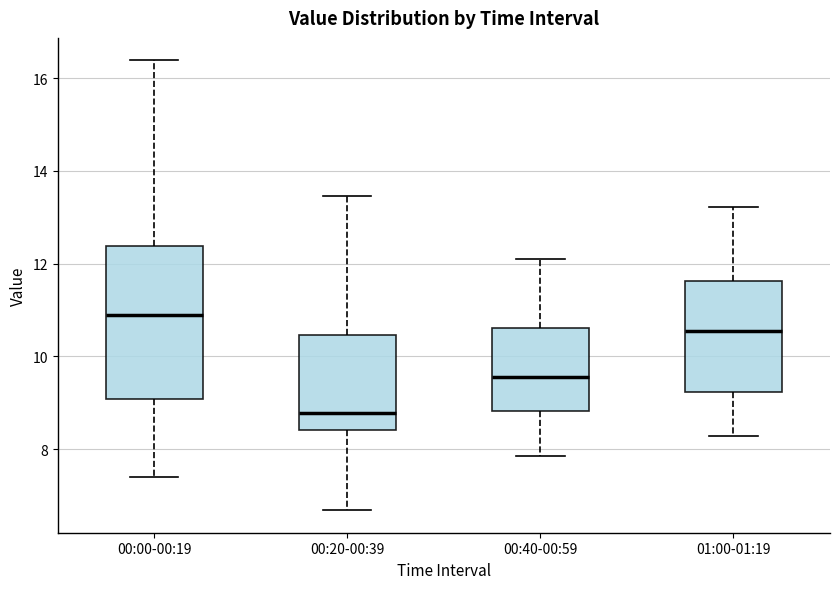

Reading left to right, transcribe this box plot: for each box, give where its median line is, the range the box spans, and where its two whiskers end, as read against the y-axis. The values are not printed on the chart, so give them approximately, as read against the axis.

00:00-00:19: median 10.8, box 9.0 to 12.4, whiskers 7.4 to 16.4
00:20-00:39: median 8.8, box 8.4 to 10.4, whiskers 6.6 to 13.4
00:40-00:59: median 9.6, box 8.8 to 10.6, whiskers 7.8 to 12.2
01:00-01:19: median 10.6, box 9.2 to 11.6, whiskers 8.2 to 13.2